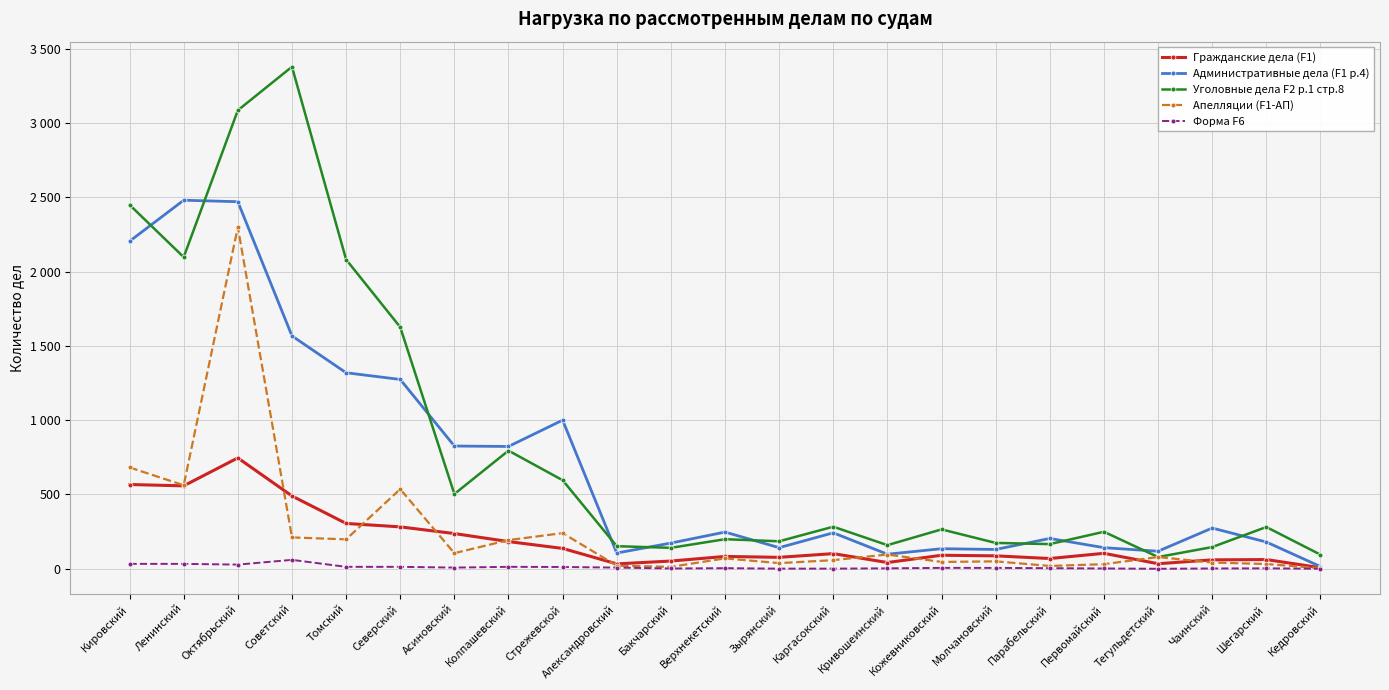

At which category does Гражданские дела (F1) reach its first local peak?

Октябрьский